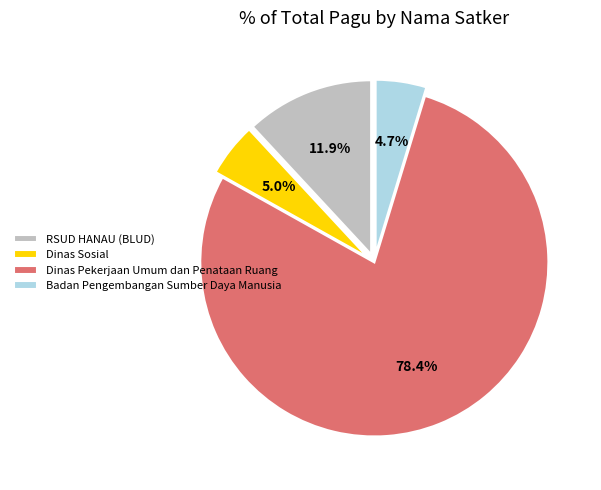

Is the sum of Dinas Pekerjaan Umum dan Penataan Ruang and Badan Pengembangan Sumber Daya Manusia greater than half?

Yes